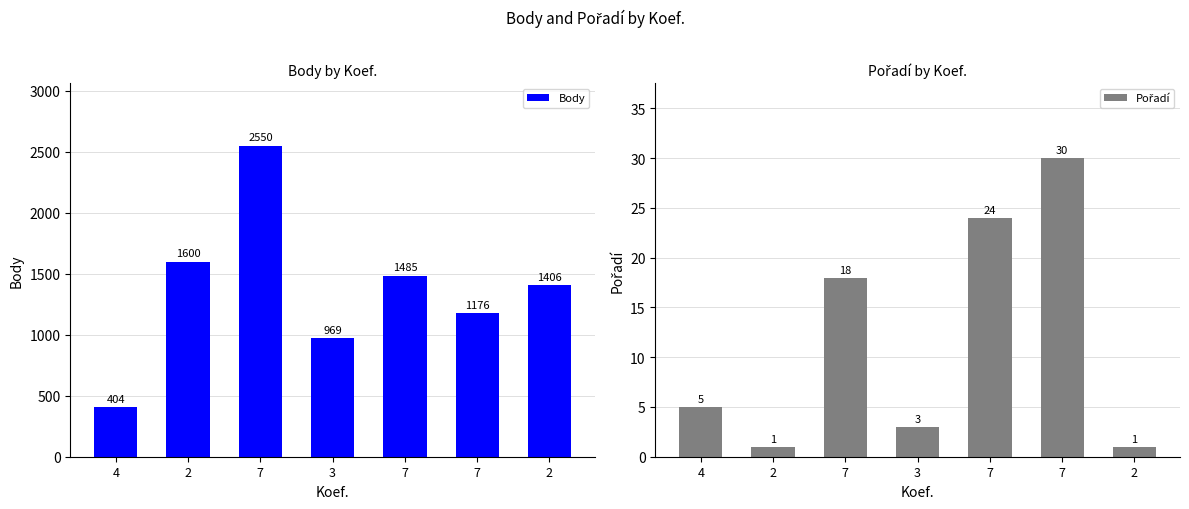

Where is Body nearest to the value 1477?

7